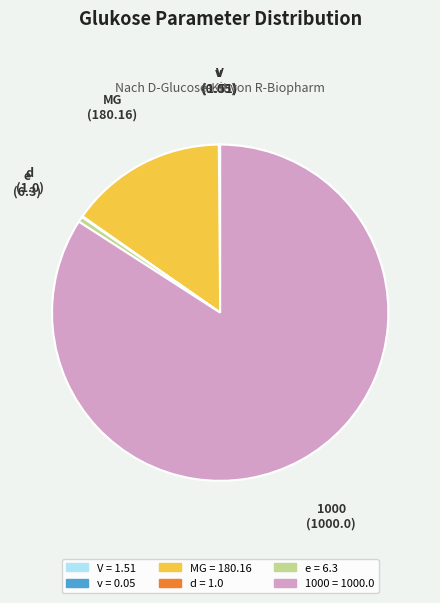

What is the majority slice?

1000